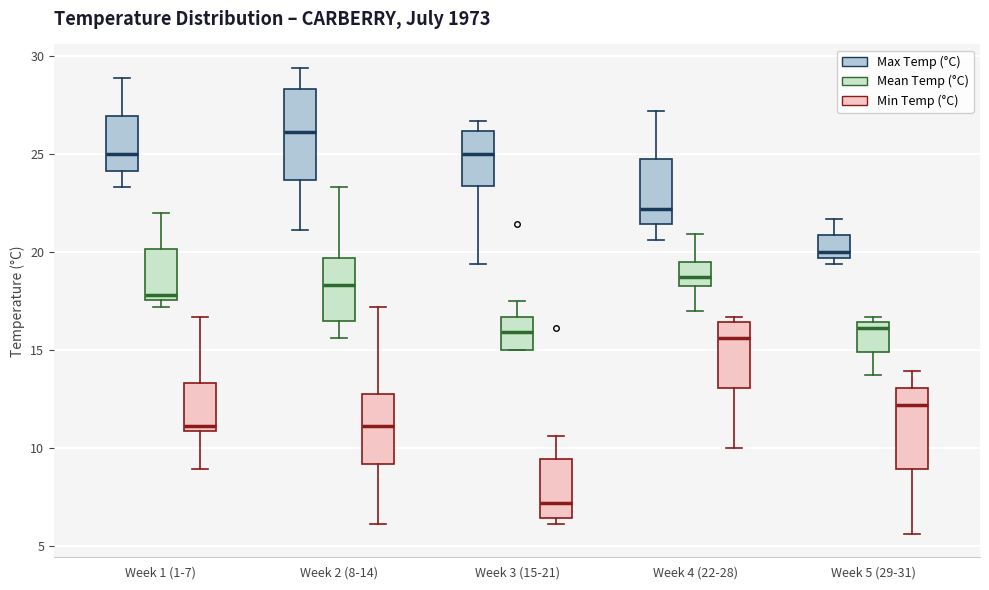

Where does the median line of the box for Week 4 (22-28) (Max Temp (°C)) sit on the y-axis? The values are not printed on the chart, so give them approximately, as read against the axis.

22.0